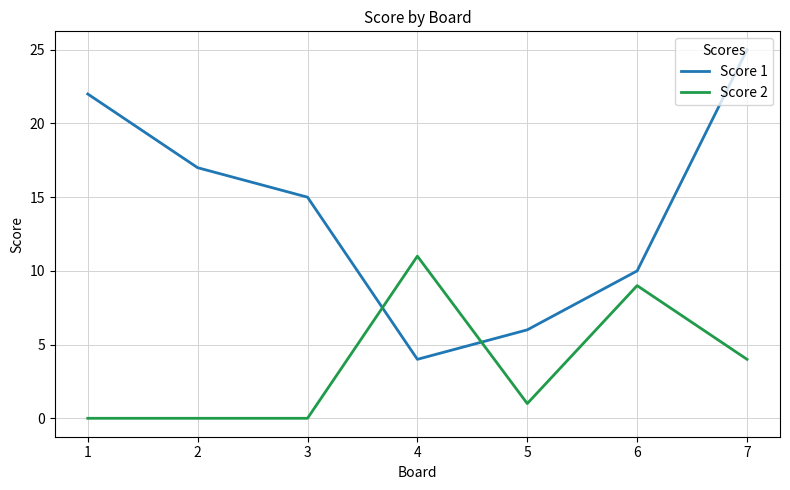

What is the sum of all Score 2 values?

25